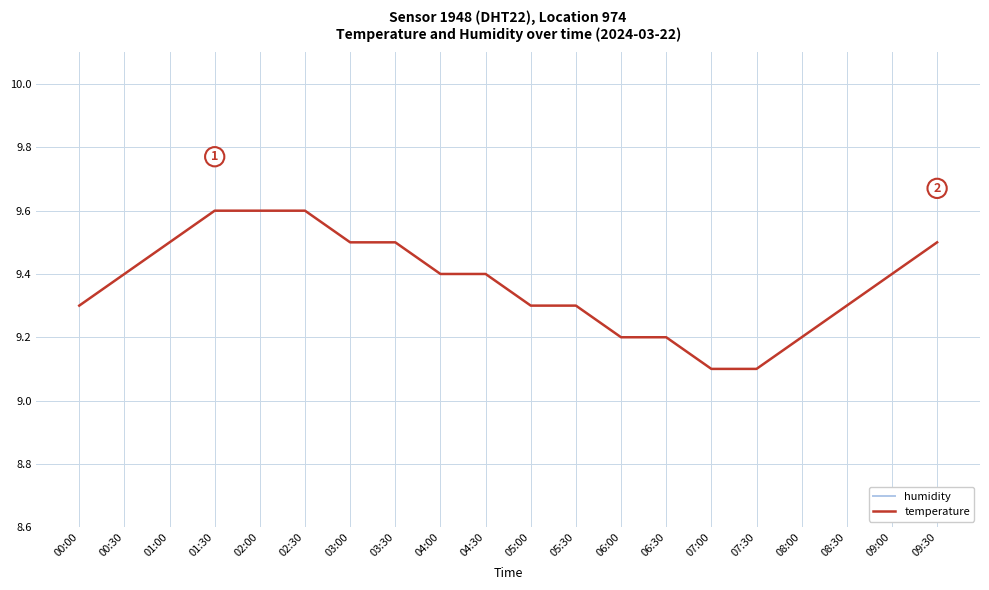

Which category has the lowest value in the temperature series?

07:00